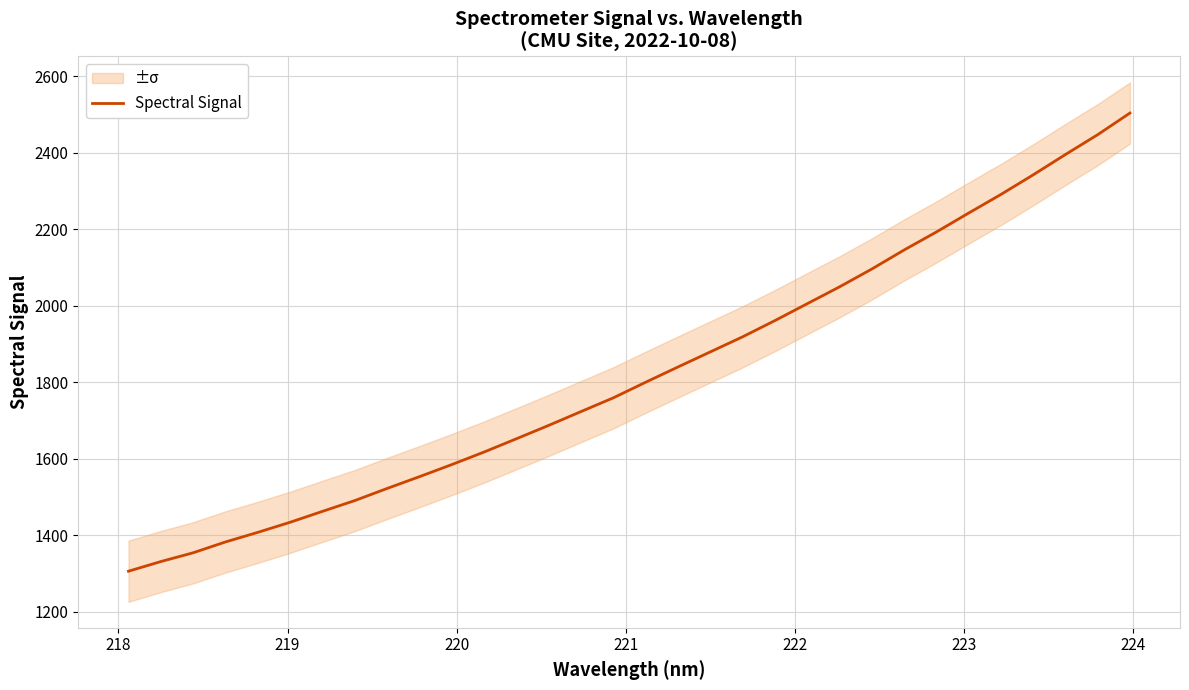

What is the smallest value displayed?

1306.2